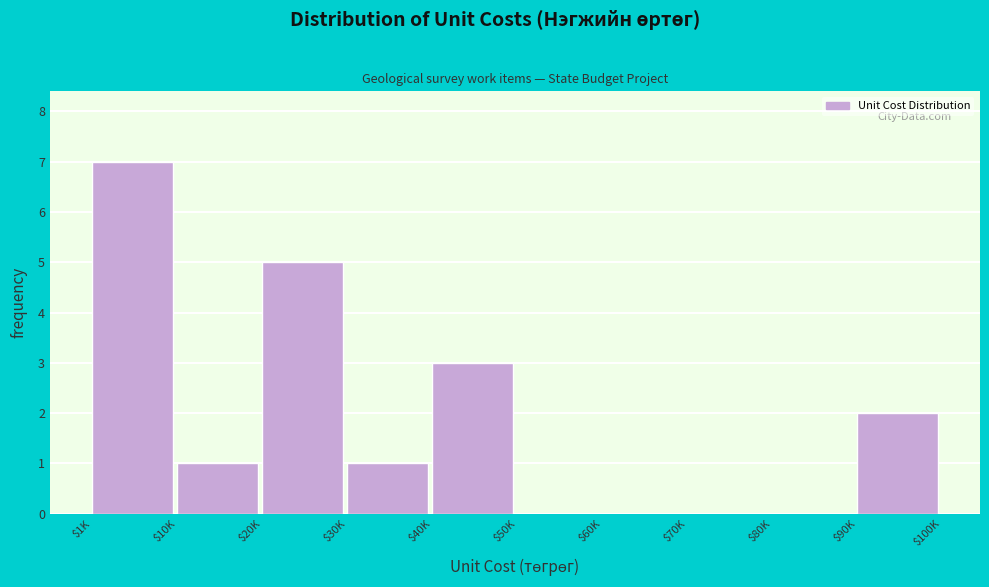

True or false: the data shows 5 at $20K.

True